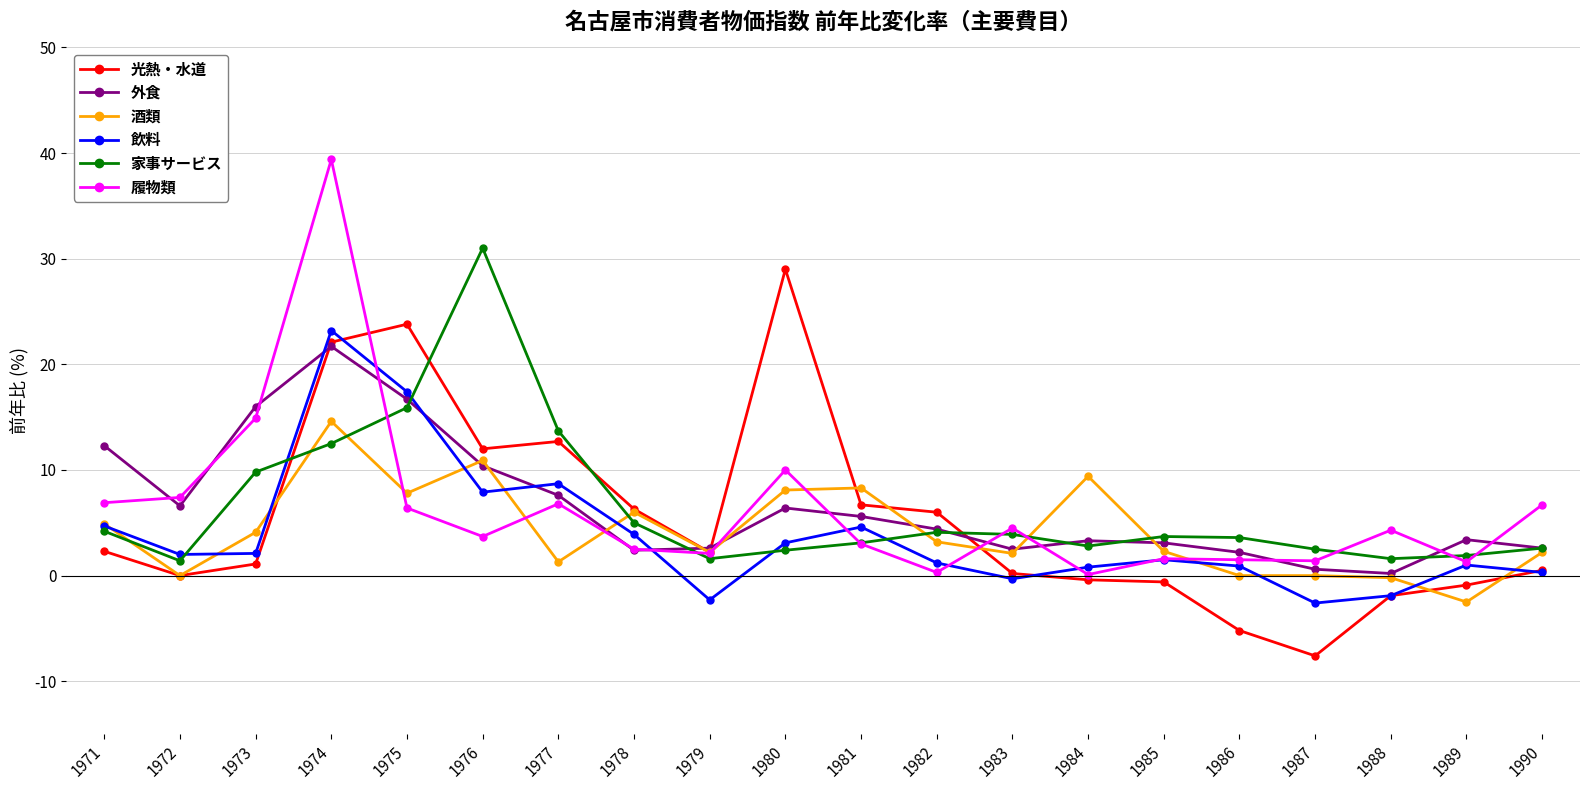

What are all the series names shown in the legend?

光熱・水道, 外食, 酒類, 飲料, 家事サービス, 履物類